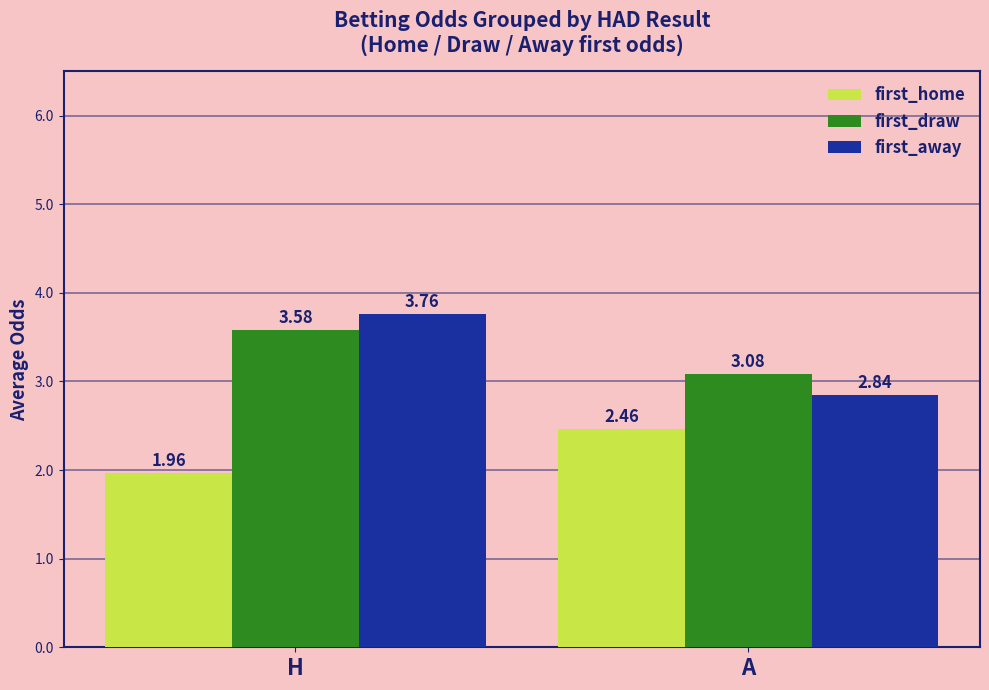

What is the difference between the first_draw values at H and A?

0.5